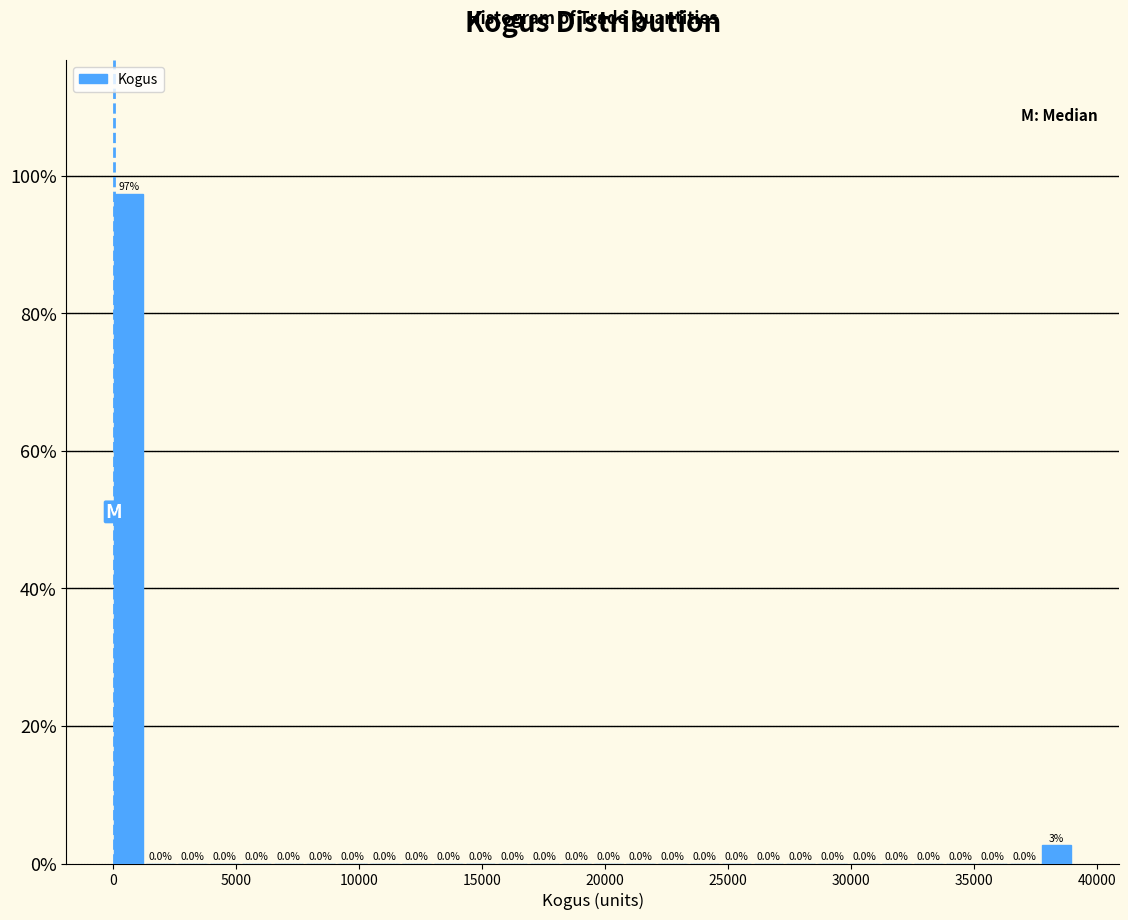

Around what value on the x-axis is the tallest bar? Give the approximate position of its centre, as read against the axis.

500